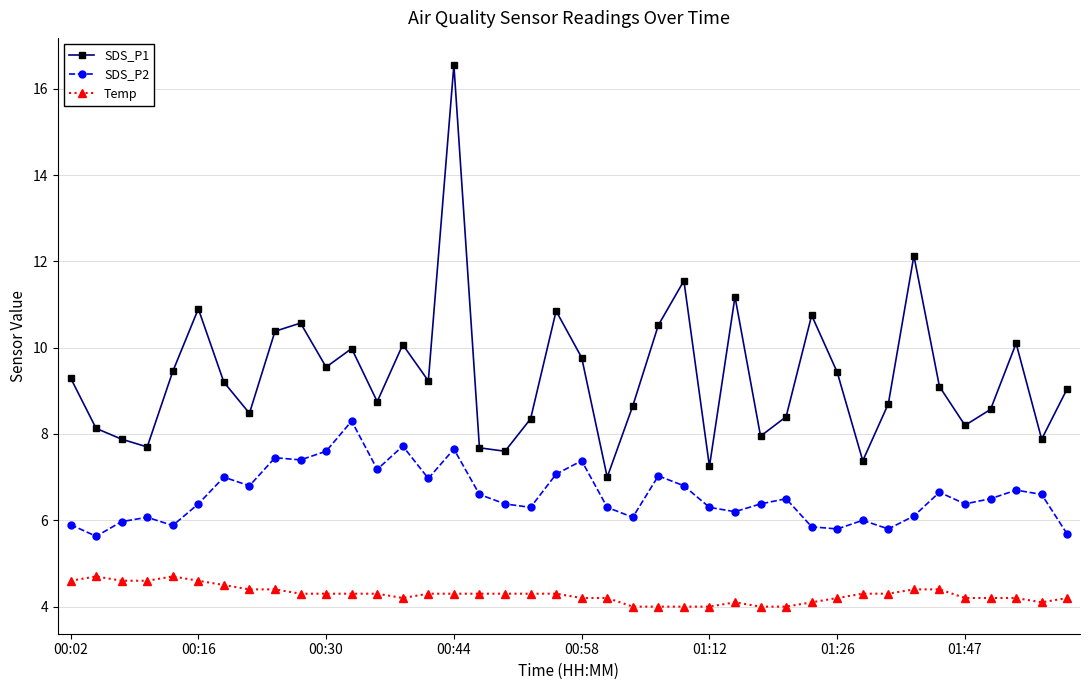

Does the chart have visible grid lines?

Yes